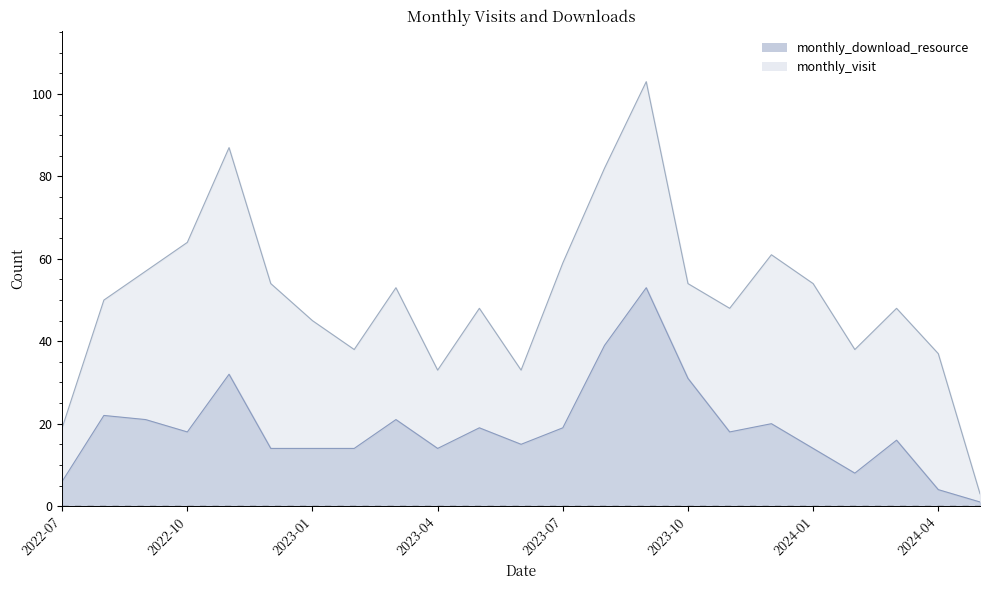

List the labels in order of value, largest first.

2023-09, 2023-08, 2022-11, 2023-10, 2022-08, 2022-09, 2023-03, 2023-12, 2023-05, 2023-07, 2022-10, 2023-11, 2024-03, 2023-06, 2022-12, 2023-01, 2023-02, 2023-04, 2024-01, 2024-02, 2022-07, 2024-04, 2024-05